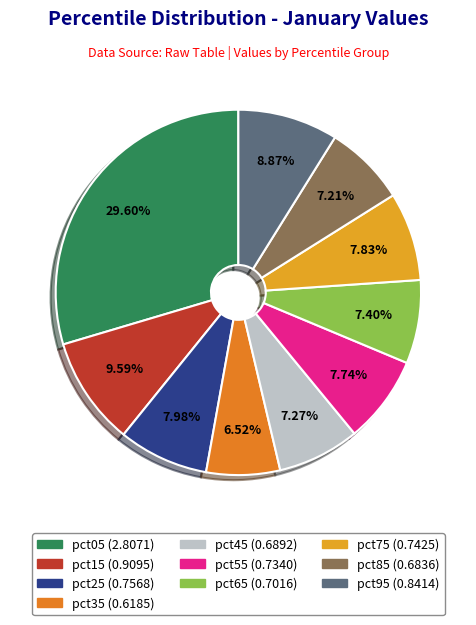

To the nearest percent, what is the average slice percentage?

10%